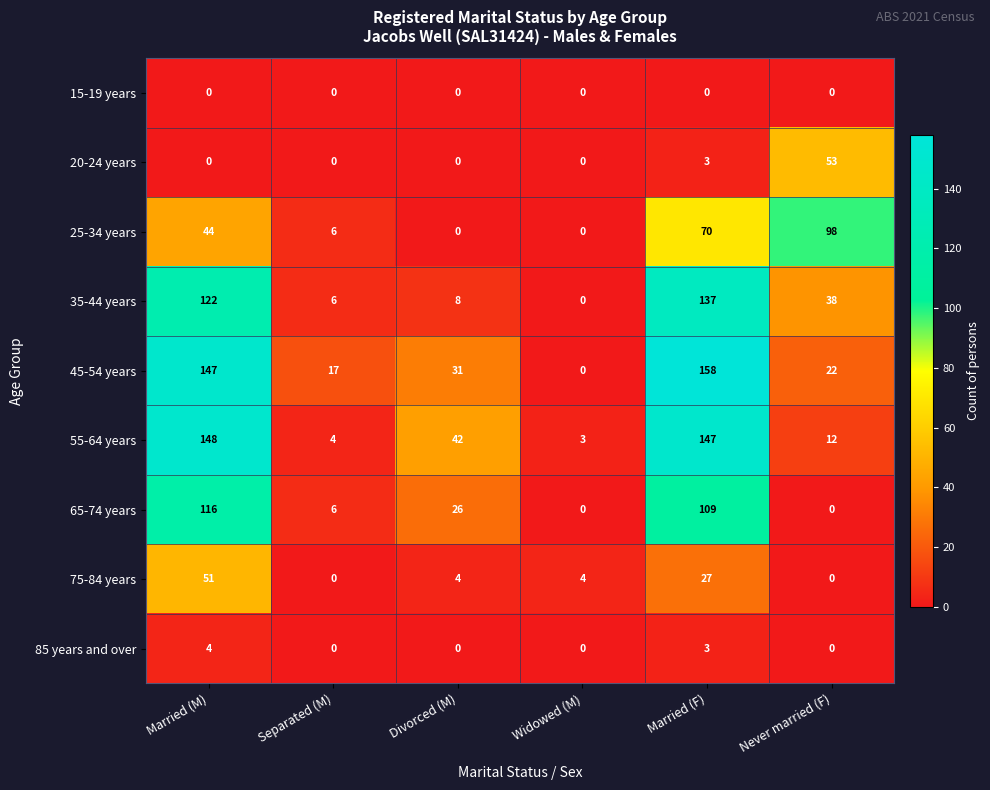

What is the difference between the maximum and minimum values in the 75-84 years series?

51